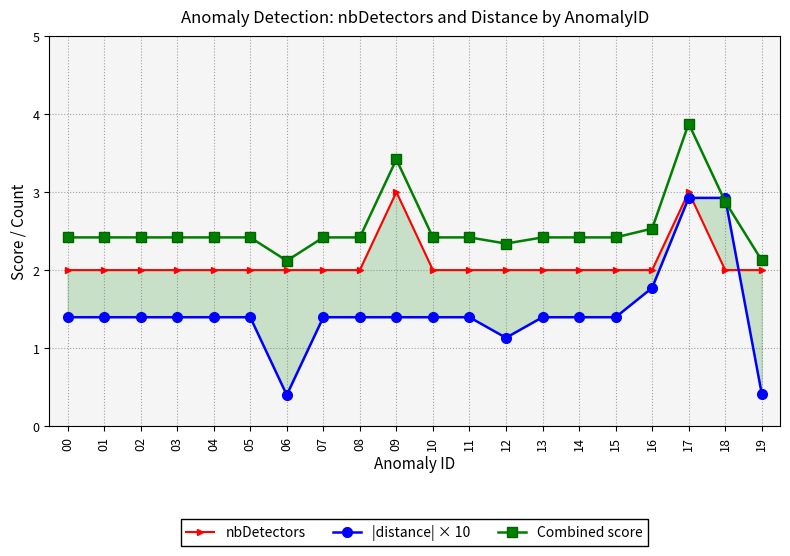

What is the value of the |distance| × 10 point at the 8th from the left?

1.4